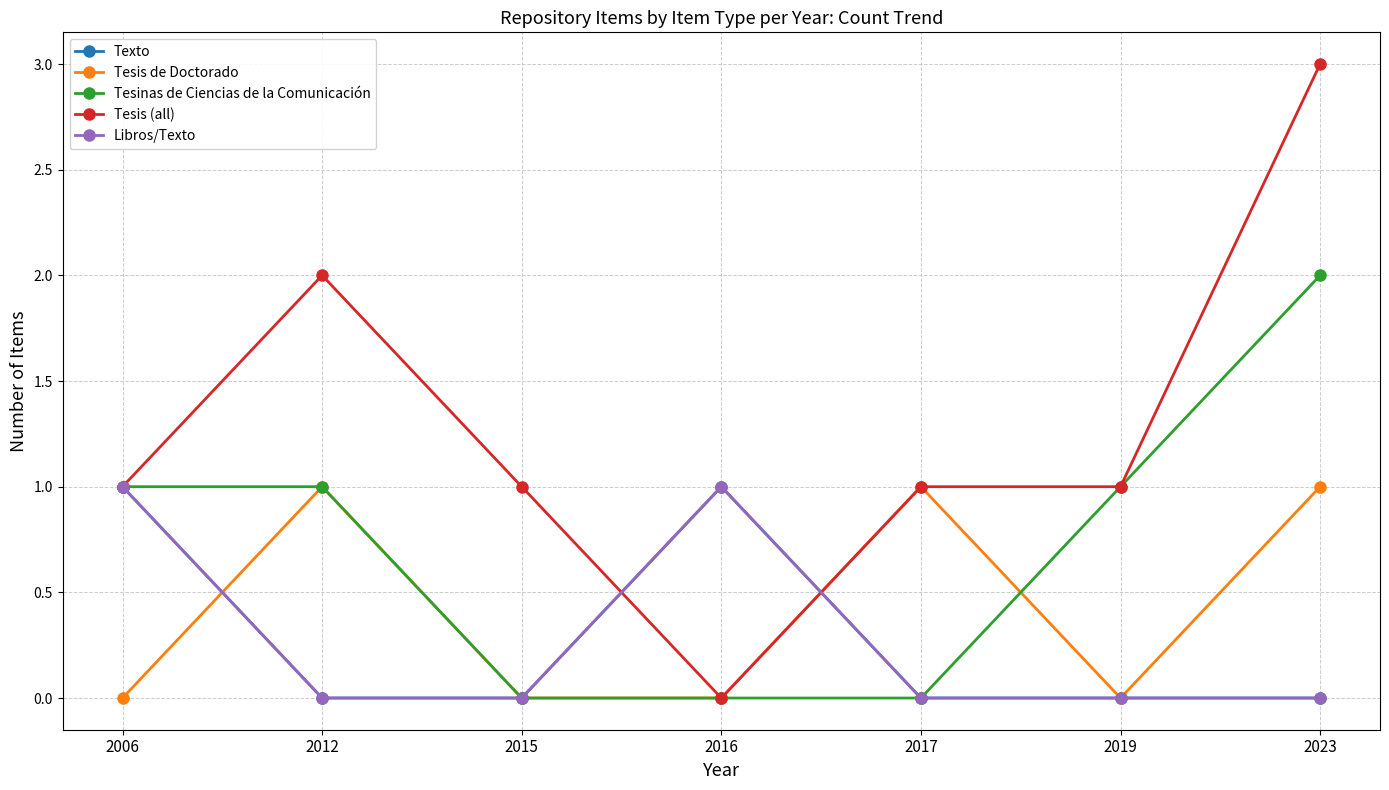

What is the value of the Tesis (all) point at the 2nd from the left?

2